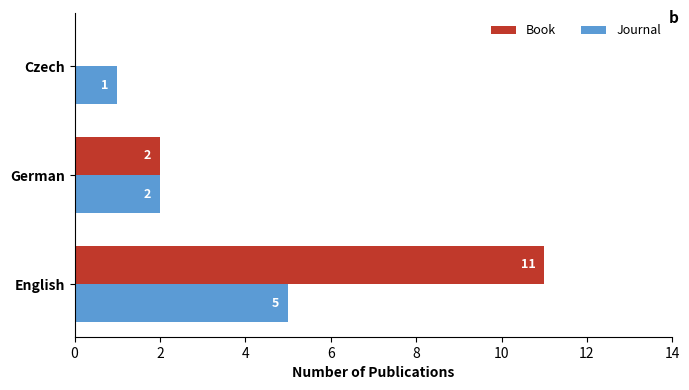

What is the greatest value displayed?

11